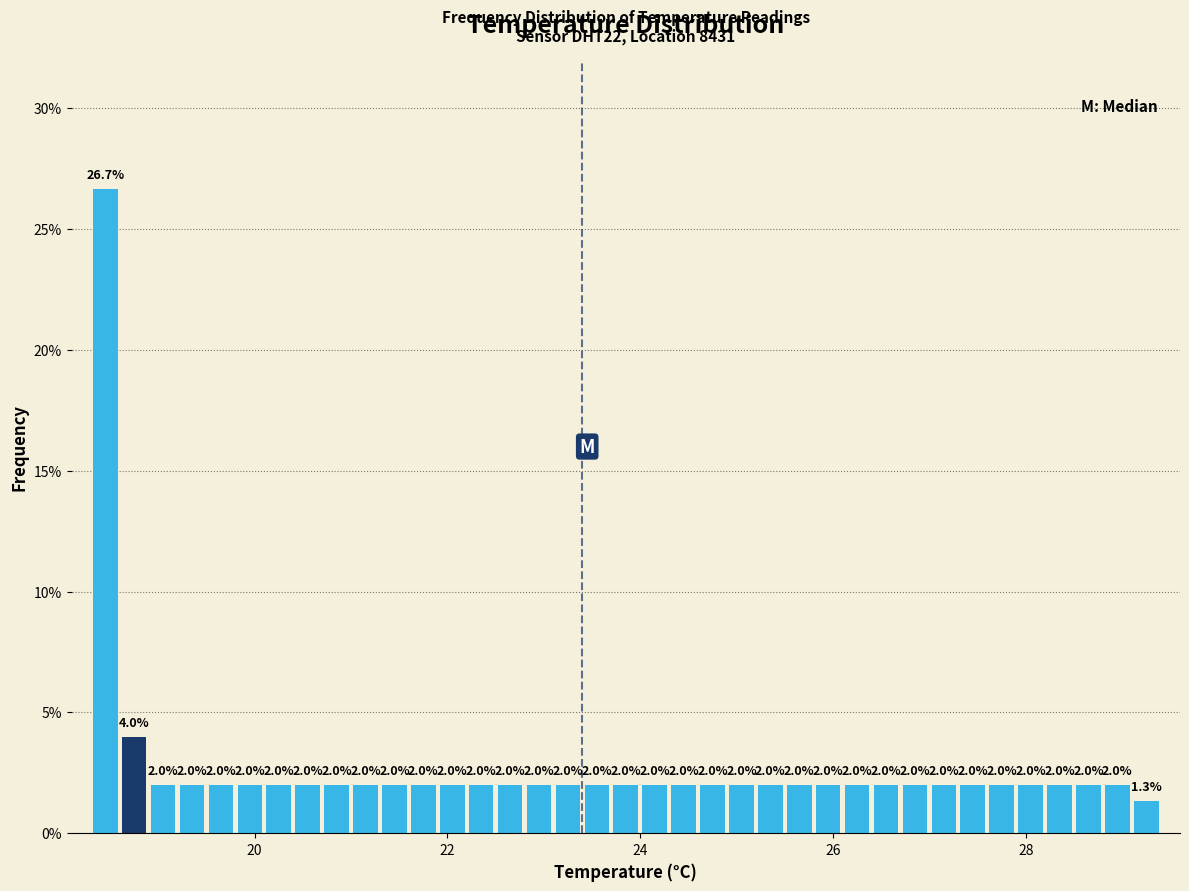

Read against the x-axis, roughly where is the centre of the tallest bar?

18.4